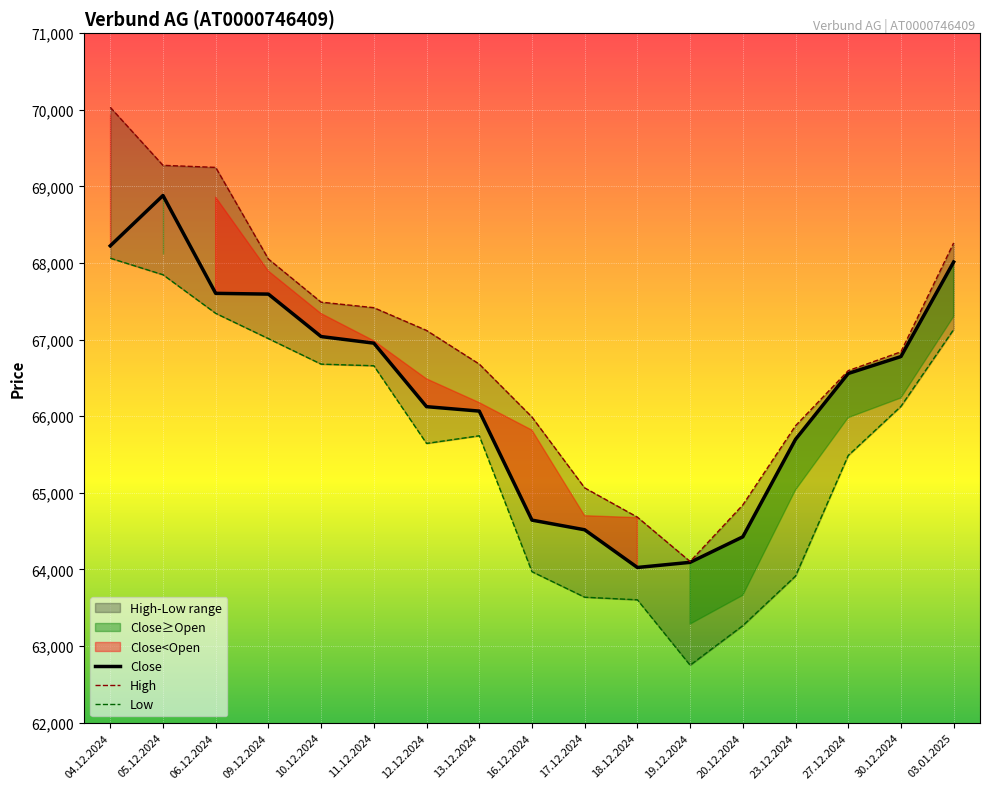

True or false: Low and Close cross at least once.

False